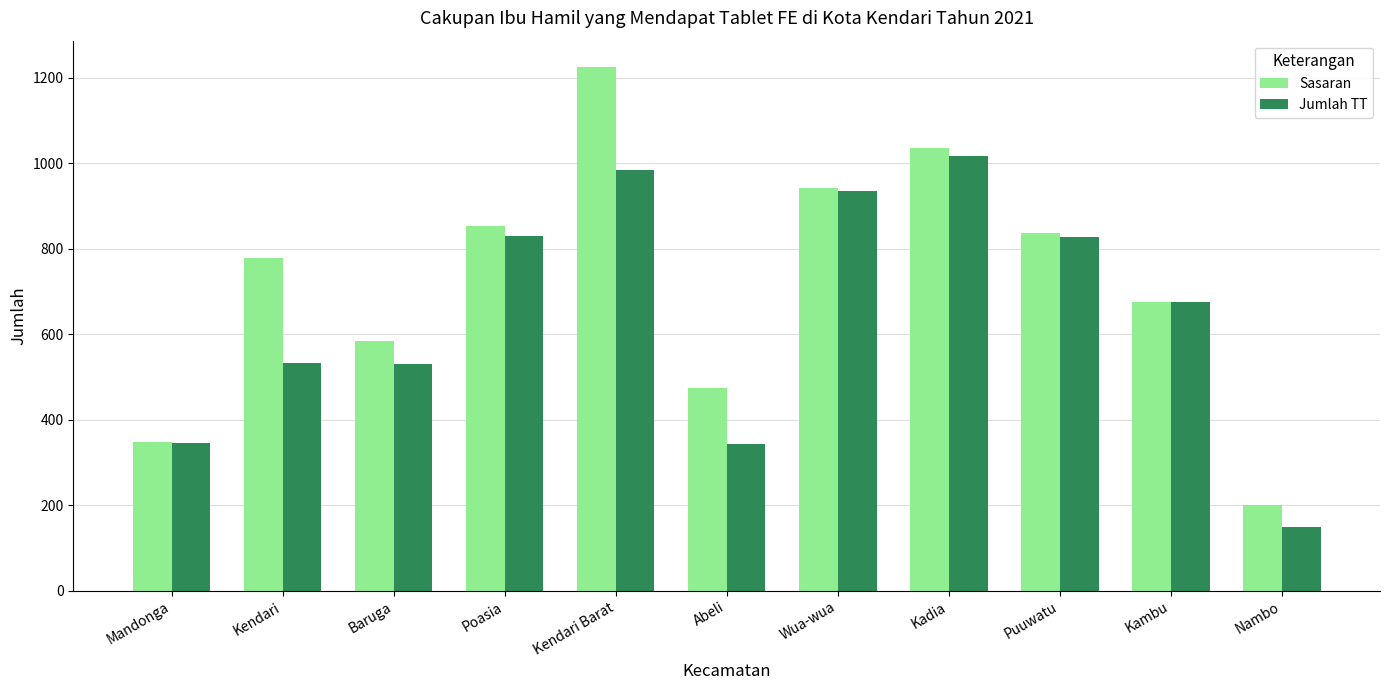

What is the total value across all series at Abeli?

818